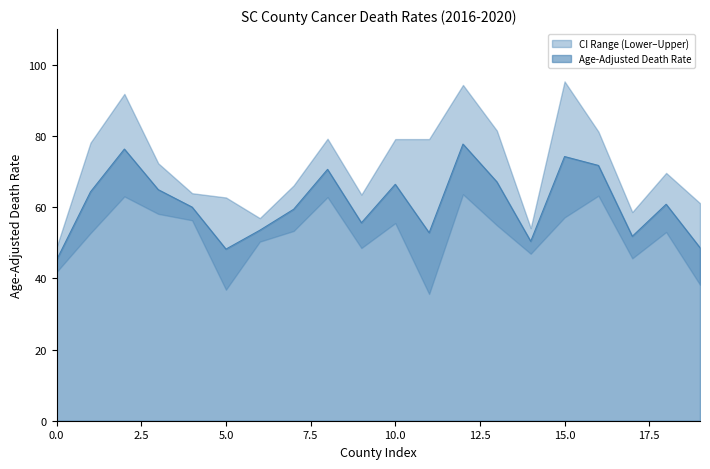

The Age-Adjusted Death Rate series shows 48.2 at 5.0. True or false?

True